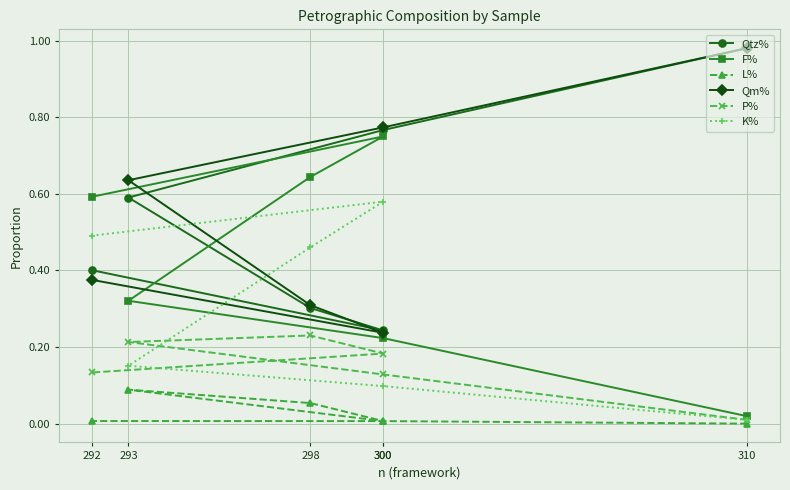

True or false: K% and L% intersect in this chart.

False